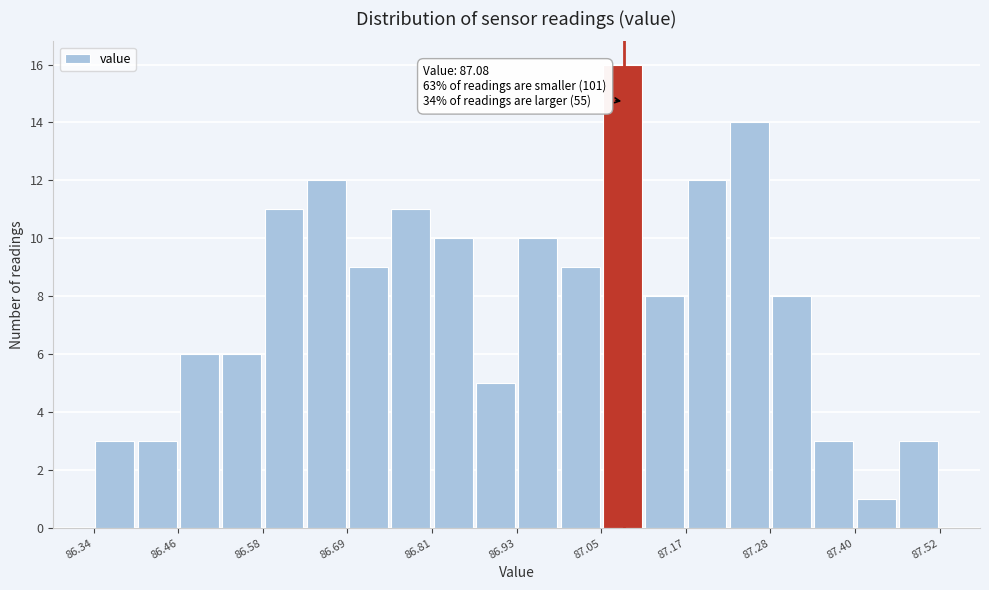

Around what value on the x-axis is the tallest bar? Give the approximate position of its centre, as read against the axis.

87.08